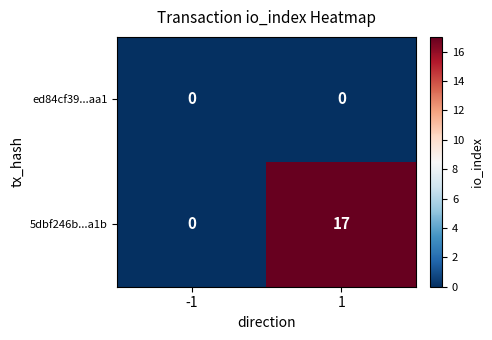

Which series has the largest range (max minus min)?

5dbf246b...a1b